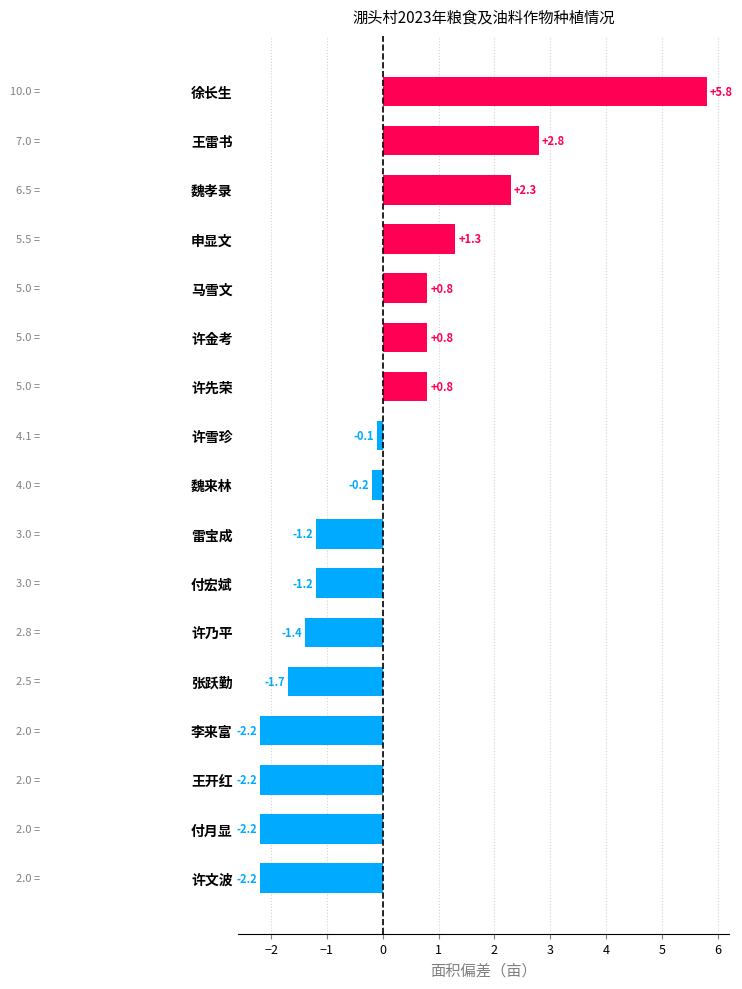

The chart shows a value of -1.7 at 张跃勤. True or false?

True